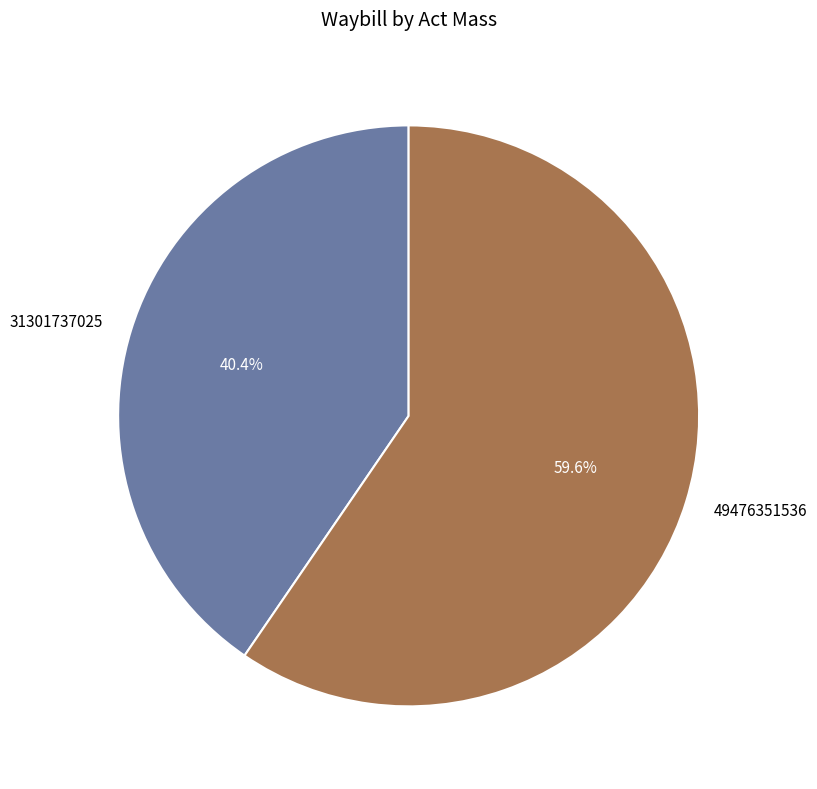

Which has a higher value, 31301737025 or 49476351536?

49476351536